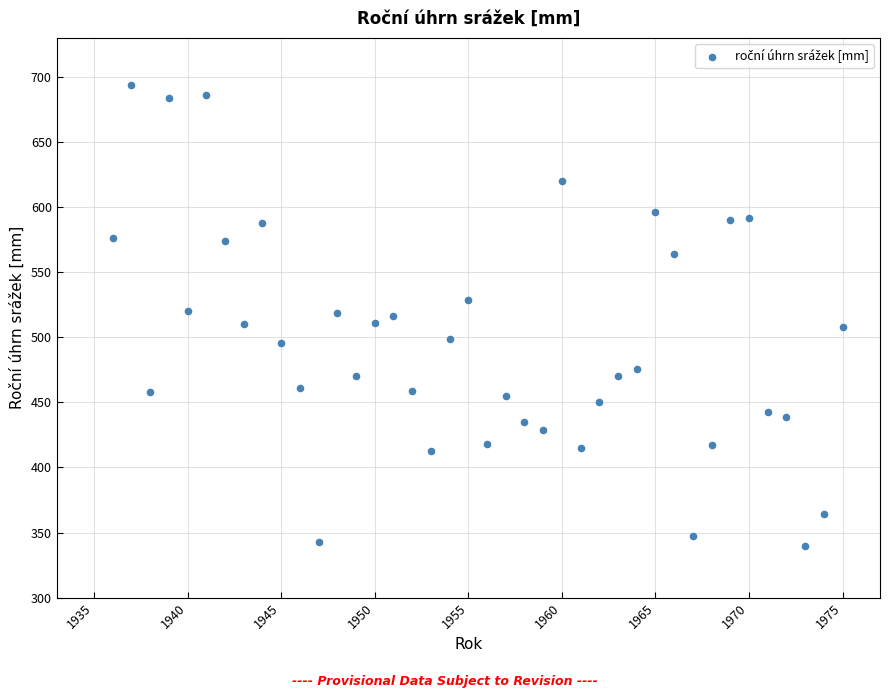

What is the range of Y values (max minus min)?

354